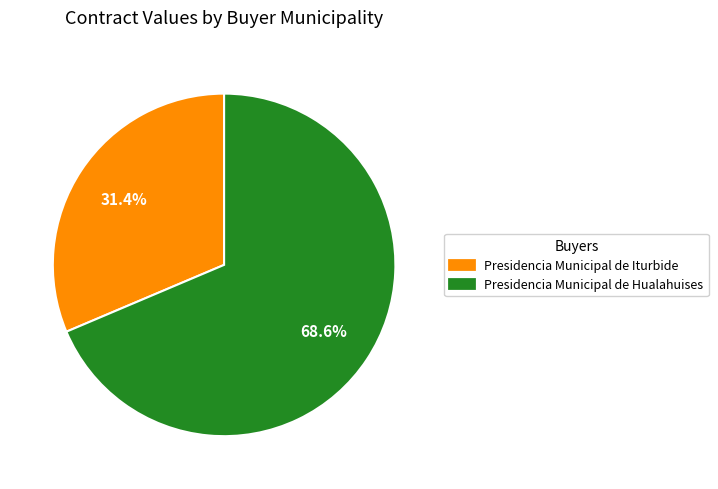

Is it true that Presidencia Municipal de Hualahuises is 69% of the pie?

True